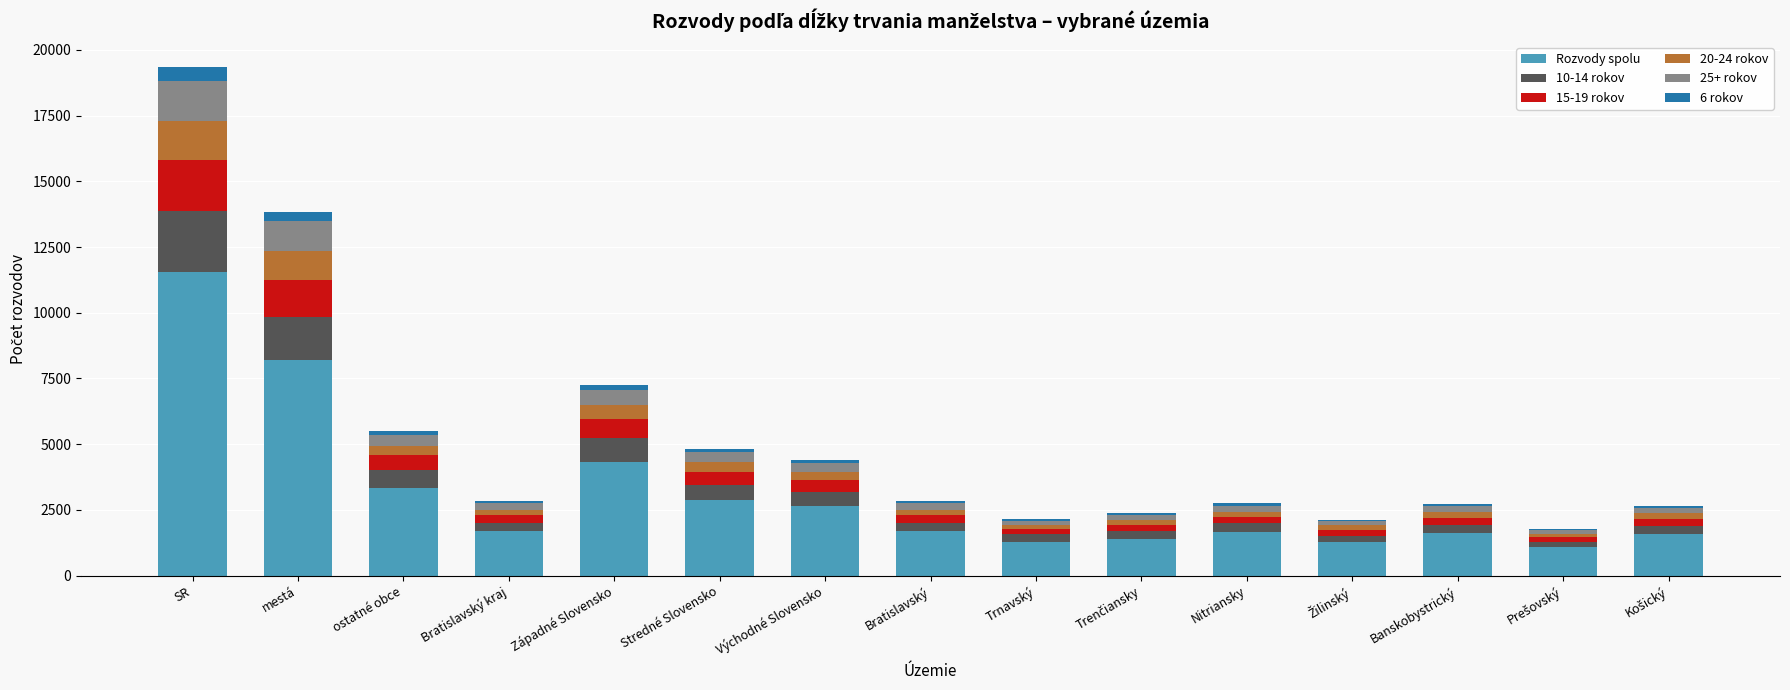

What is the maximum value for Rozvody spolu?

11553